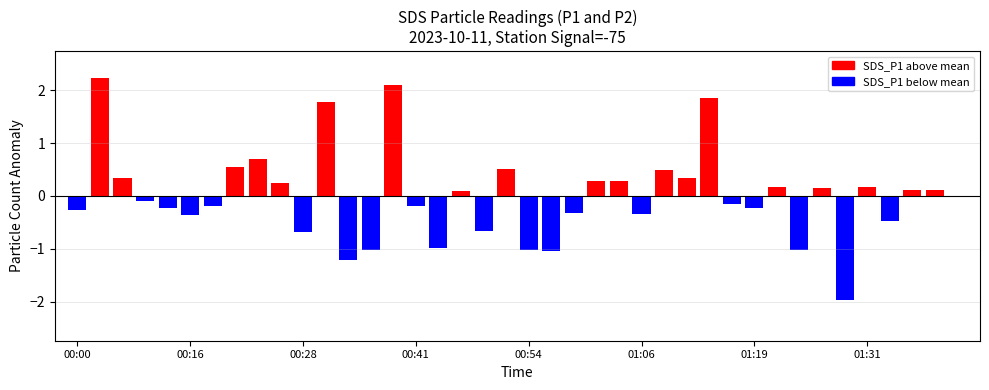

What is the value of the 11th bar from the left?

-0.7